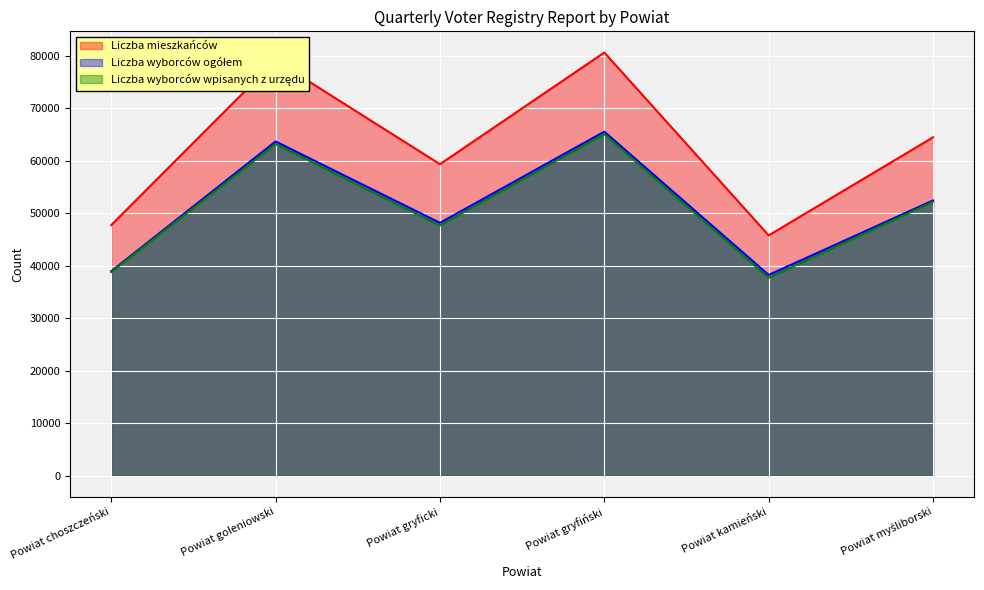

Is it true that Liczba mieszkańców equals 17036 at Powiat kamieński?

False